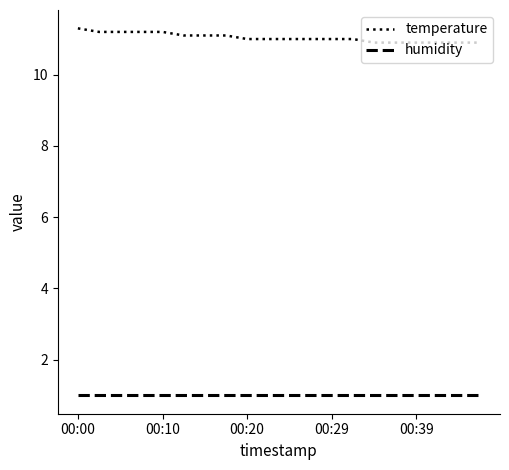

Rank the series by their average value, from highest to lowest.

temperature, humidity